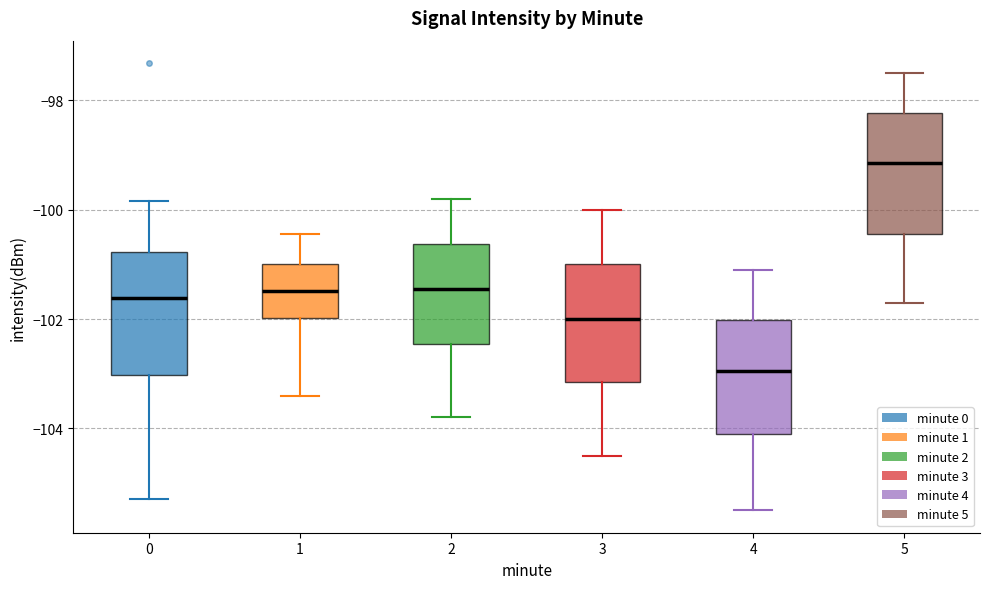

Reading left to right, transcribe this box plot: for each box, give where its median line is, the range the box spans, and where its two whiskers end, as read against the y-axis. The values are not printed on the chart, so give them approximately, as read against the axis.

0: median -101.6, box -103.0 to -100.8, whiskers -105.4 to -99.8
1: median -101.4, box -102.0 to -101.0, whiskers -103.4 to -100.4
2: median -101.4, box -102.4 to -100.6, whiskers -103.8 to -99.8
3: median -102.0, box -103.2 to -101.0, whiskers -104.4 to -100.0
4: median -103.0, box -104.0 to -102.0, whiskers -105.4 to -101.0
5: median -99.2, box -100.4 to -98.2, whiskers -101.6 to -97.4